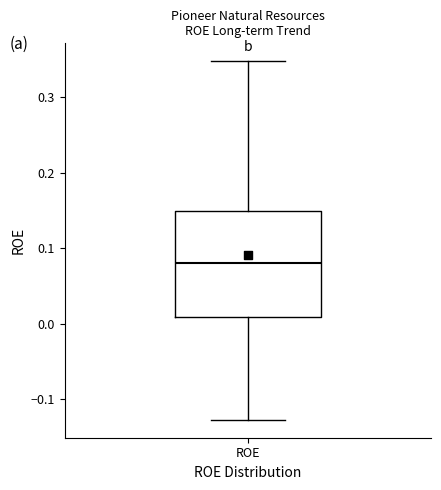

Transcribe this box plot: give where the median line is, the range the box spans, and where the two whiskers end, as read against the y-axis. The values are not printed on the chart, so give them approximately, as read against the axis.

median 0.08, box 0.01 to 0.15, whiskers -0.13 to 0.35